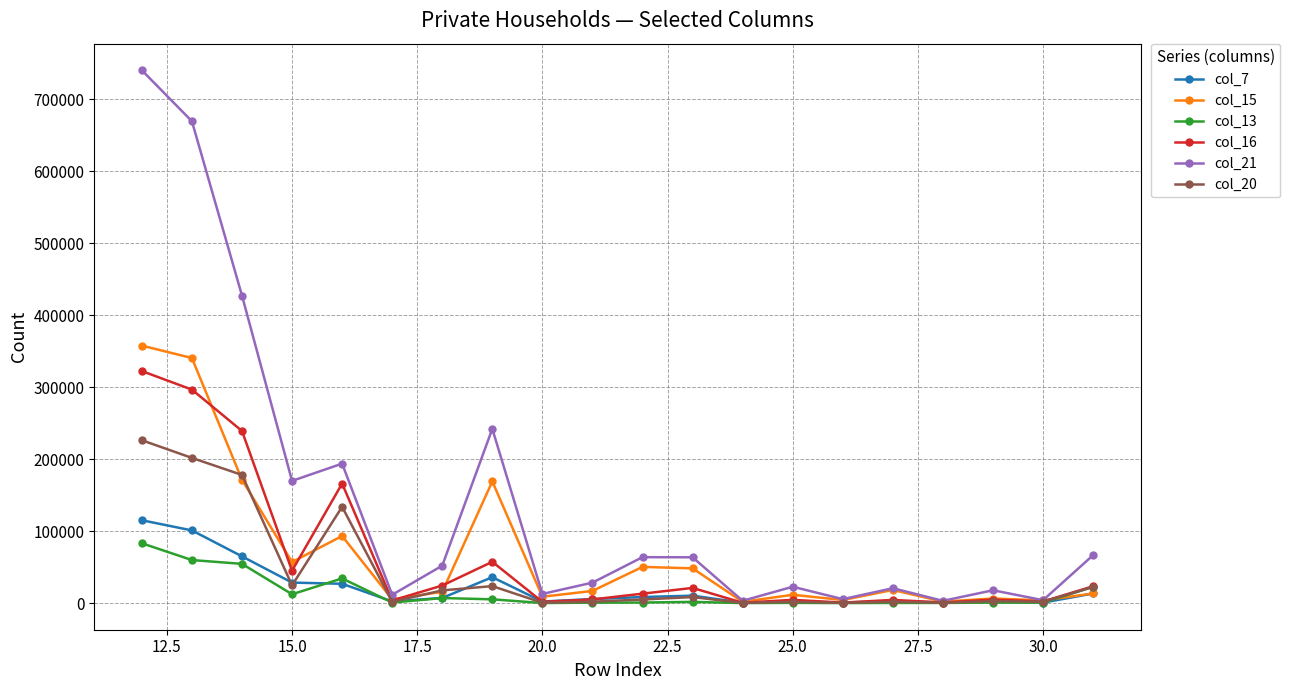

Which series has the largest total across all categories?

col_21